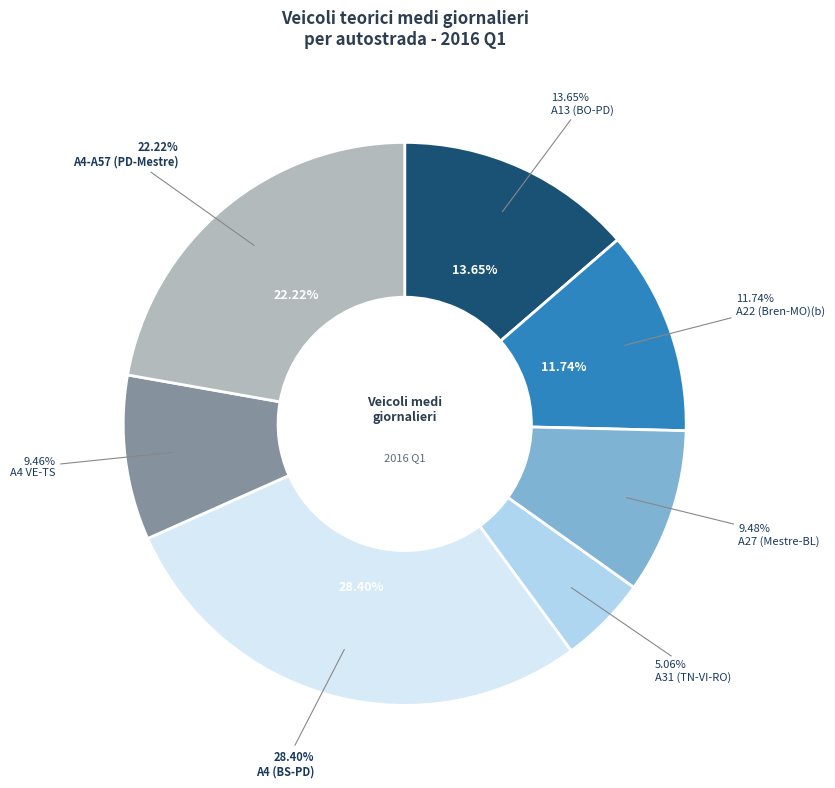

What is the largest slice in the pie chart?

A4 (BS-PD)